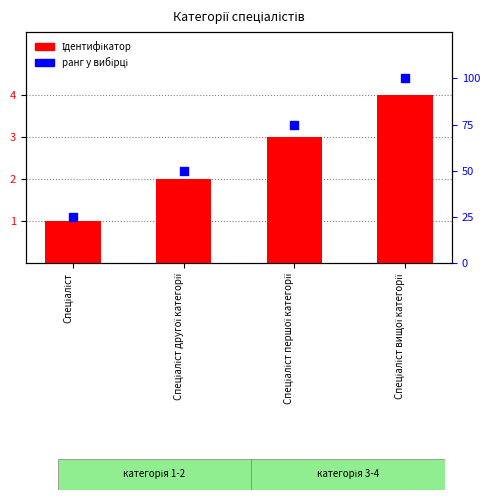

Which series reaches the minimum Y coordinate?

Ідентифікатор